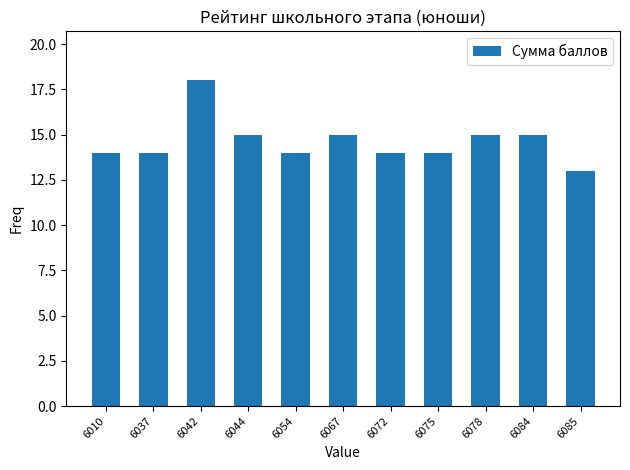

How many categories are shown in the chart?

11